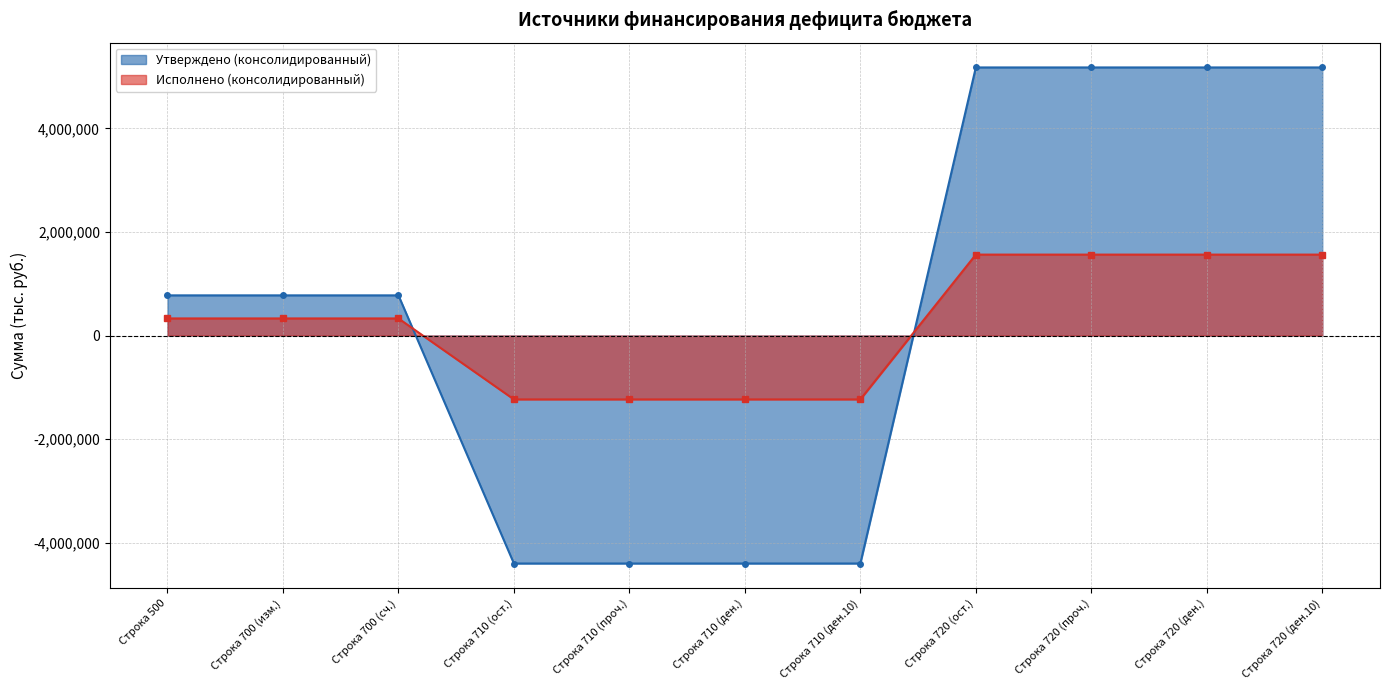

The value of Утверждено (консолидированный) at Строка 710 (ден.) is -4398194.0. True or false?

True